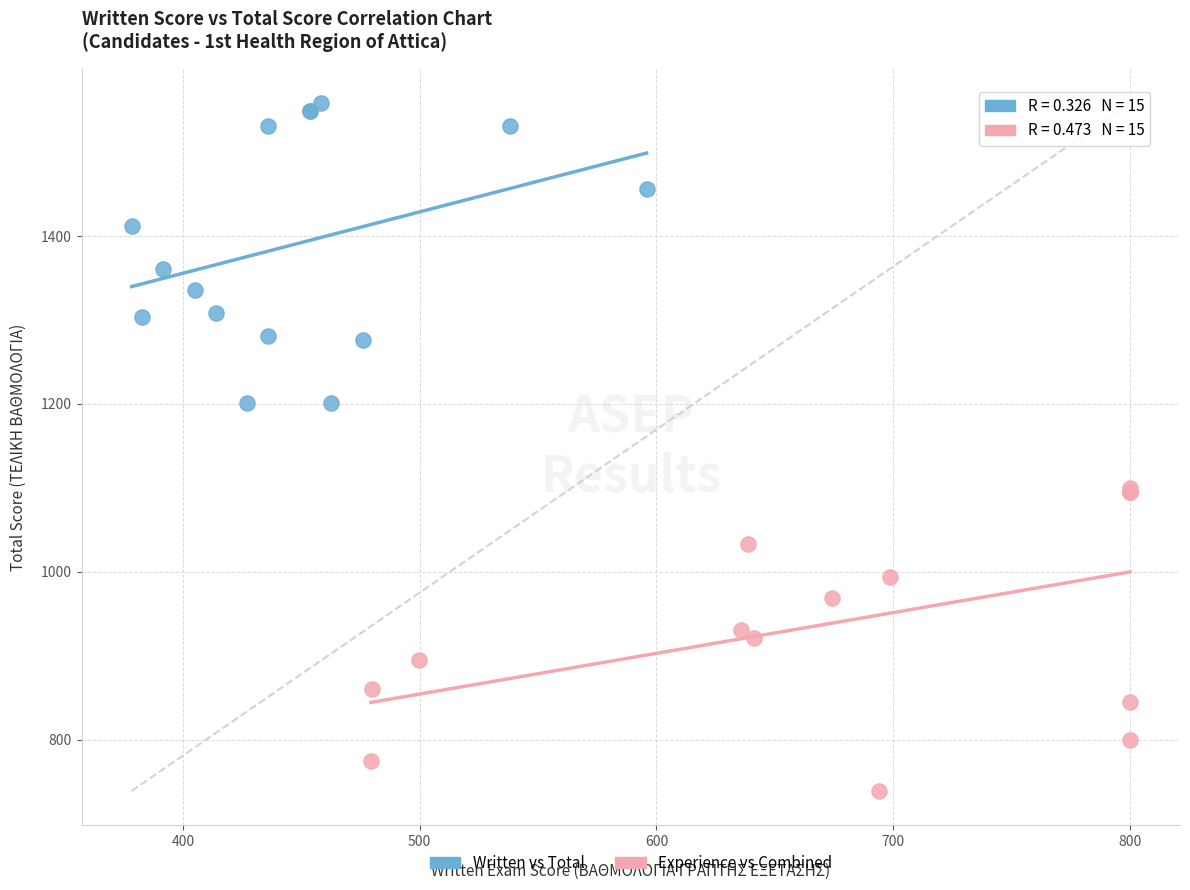

Which series reaches the maximum Y coordinate?

Written vs Total